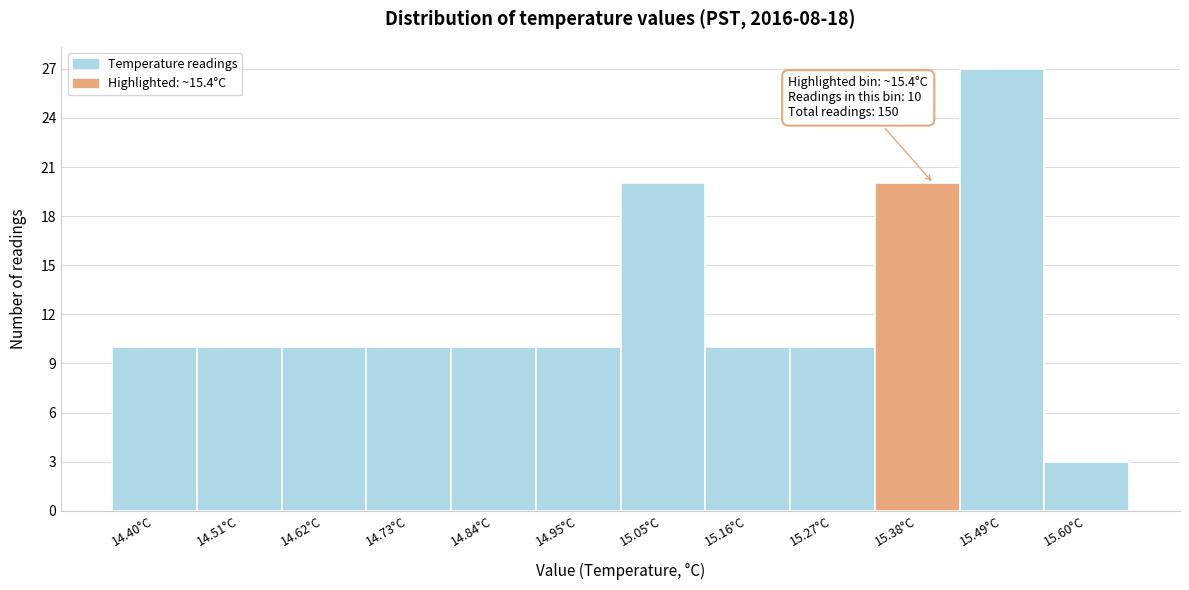

Over which range of the x-axis is the bar tallest?

15.44 to 15.54